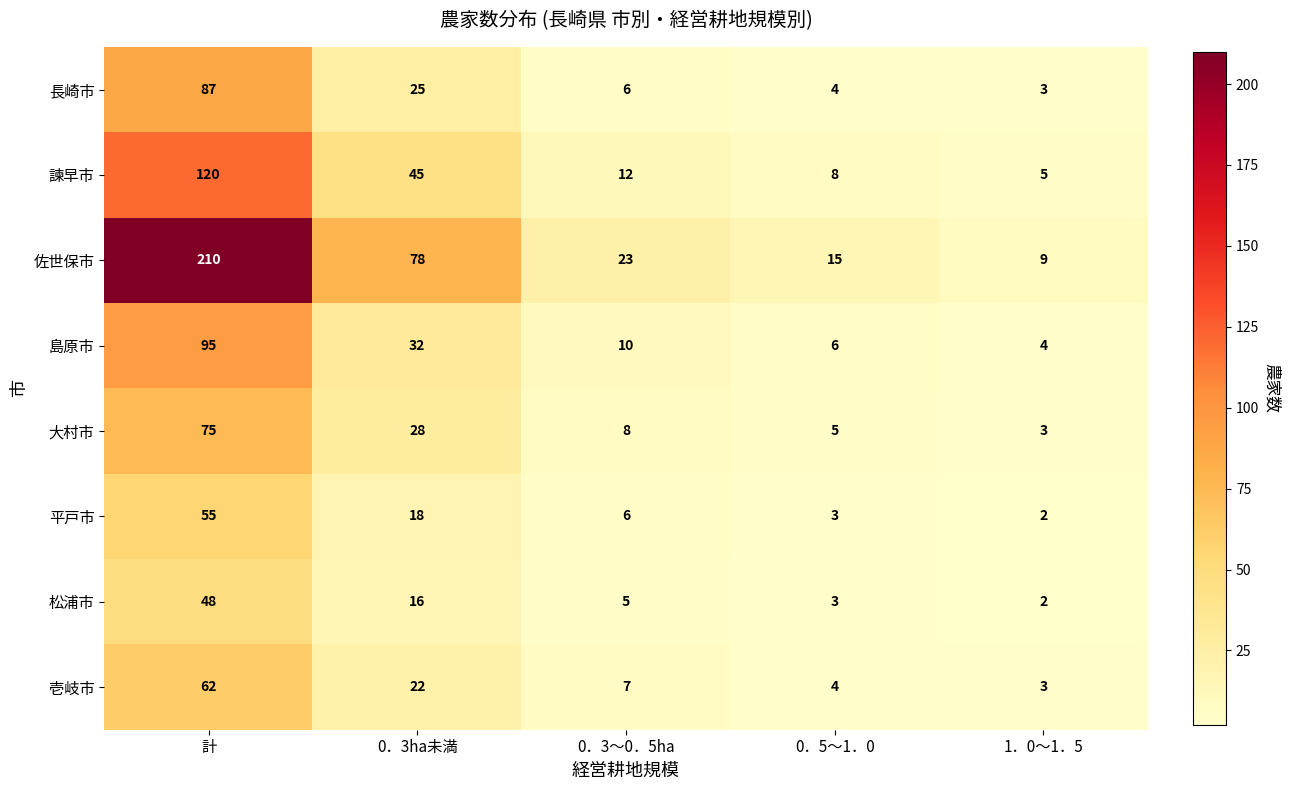

What is the average value of the 島原市 series?

29